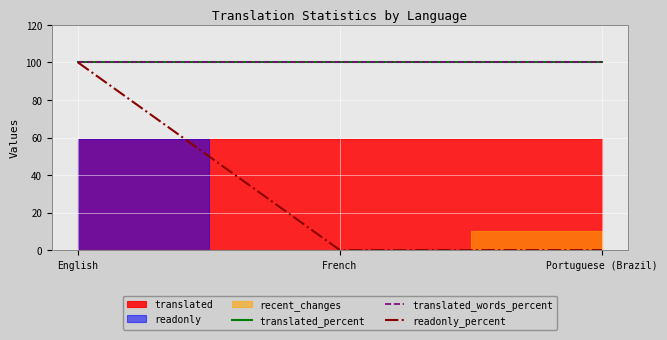

What is the label of the 3rd point from the left?

Portuguese (Brazil)